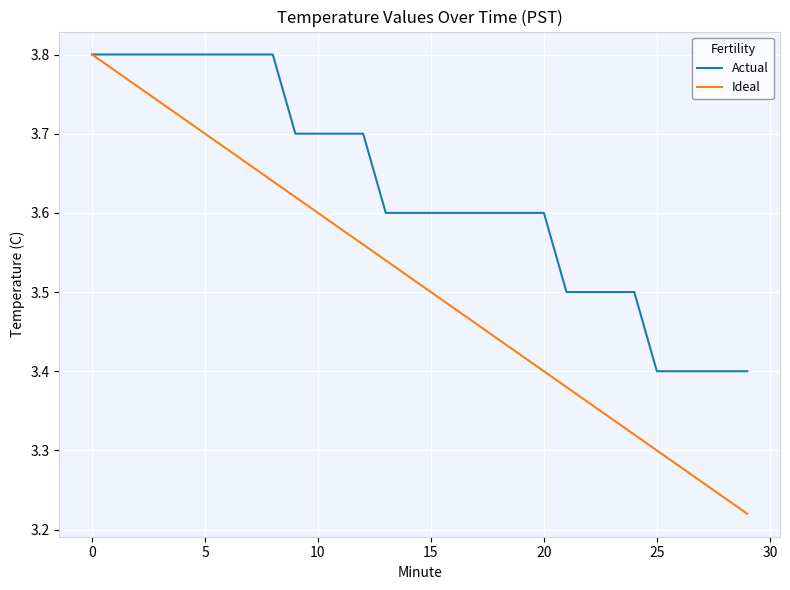

What is the difference between the maximum and minimum values in the Ideal series?

0.6